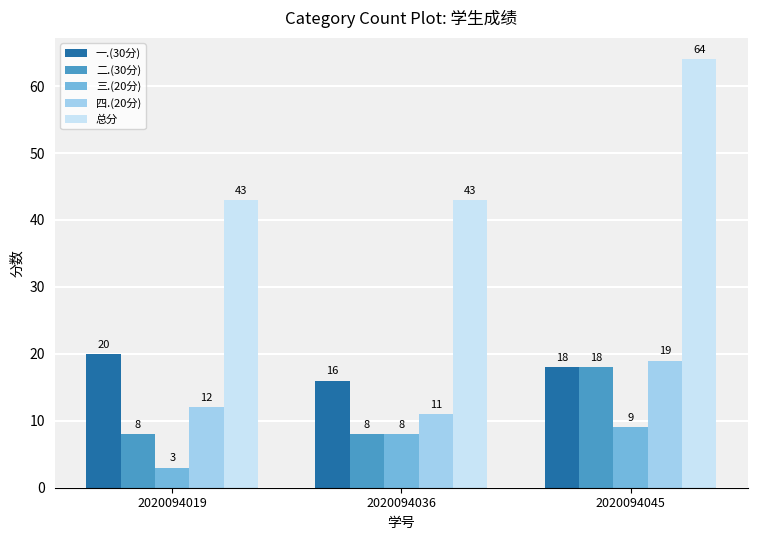

Rank the series by their maximum value, from lowest to highest.

三.(20分), 二.(30分), 四.(20分), 一.(30分), 总分